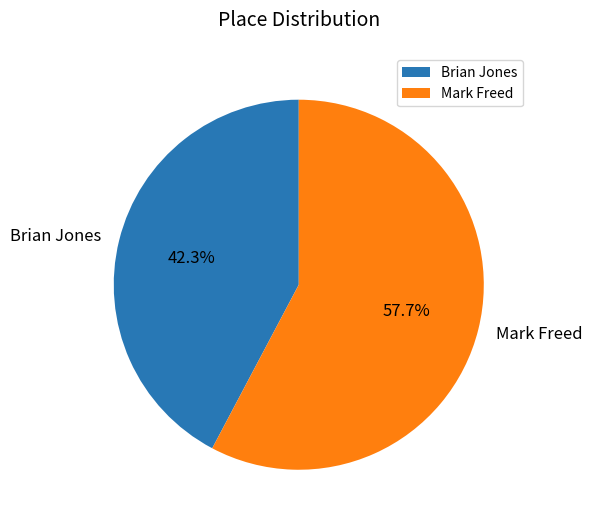

Combined, do Mark Freed and Brian Jones account for over 50%?

Yes